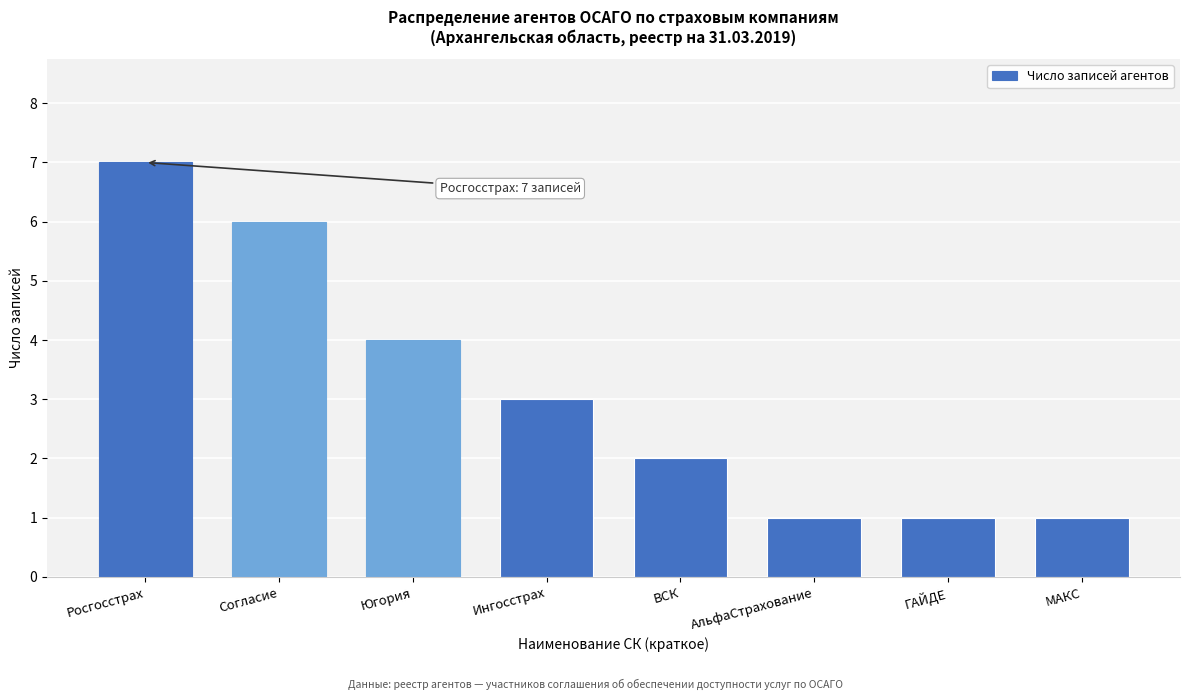

Reading left to right, transcribe all the data shown in this chart.

7	6	4	3	2	1	1	1